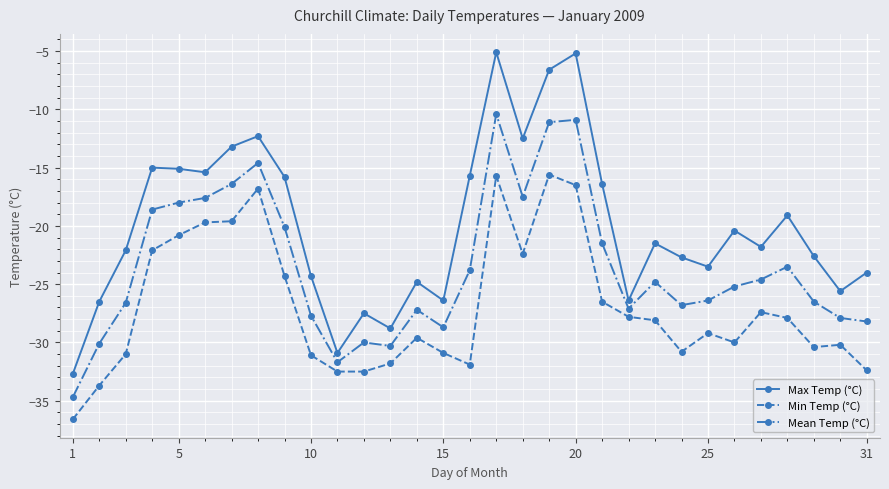

What is the value of the Mean Temp (°C) point at the 18th from the left?

-17.5